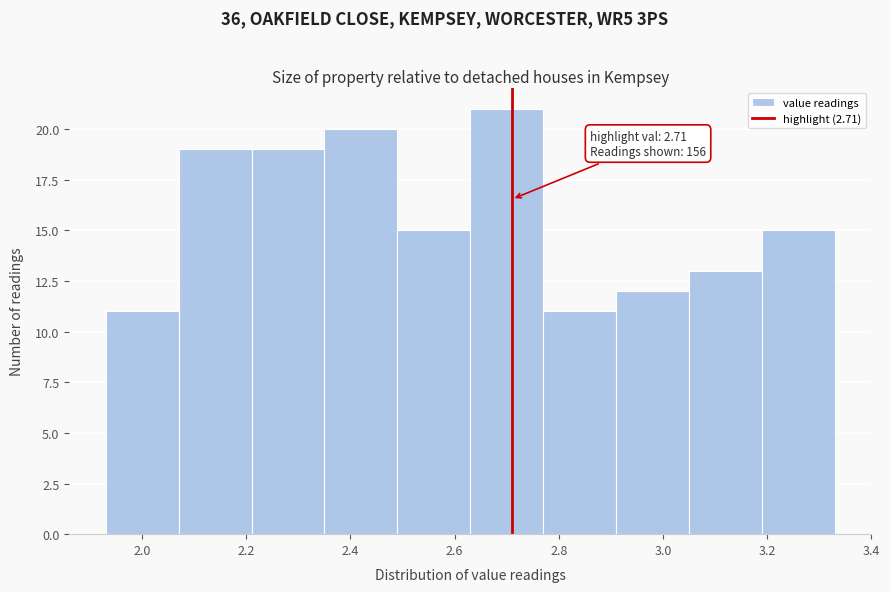

Which range on the x-axis has the tallest bar?

2.63 to 2.77